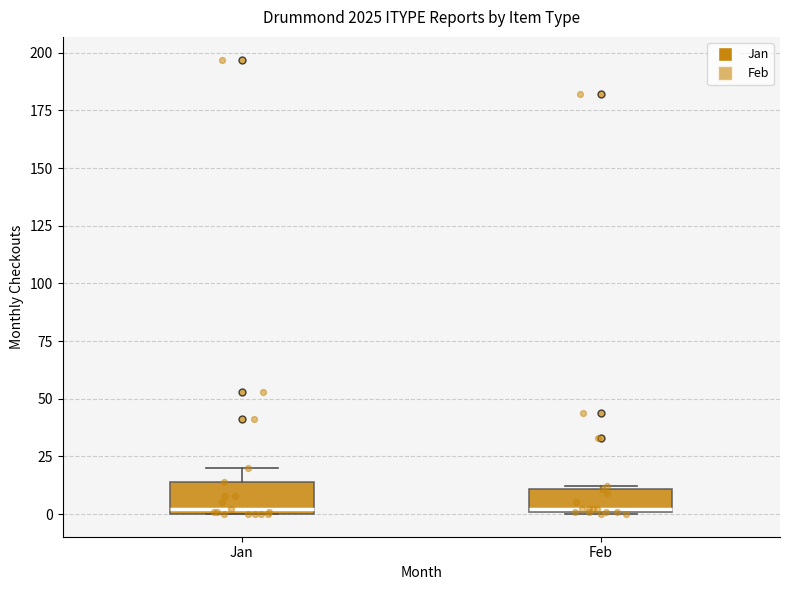

Where is the upper edge of the box for Feb on the y-axis? The values are not printed on the chart, so give them approximately, as read against the axis.

10